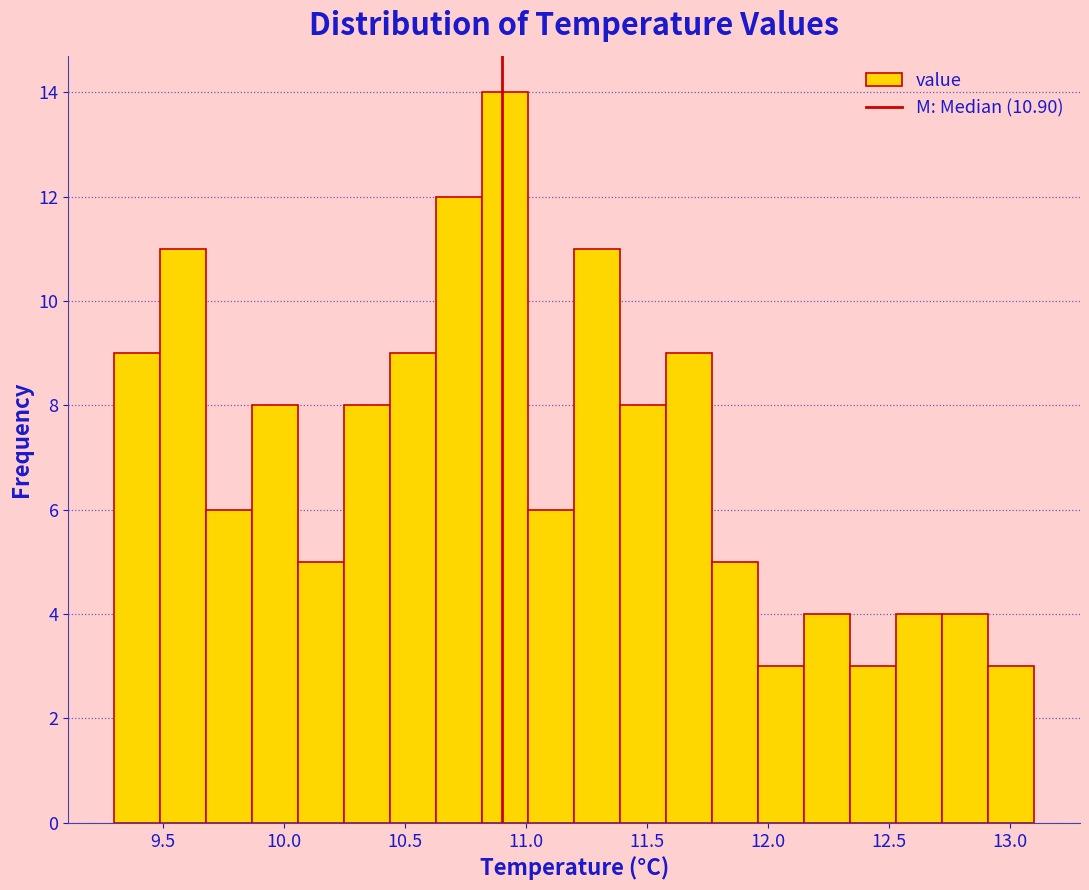

Read against the x-axis, roughly where is the centre of the tallest bar?

10.90